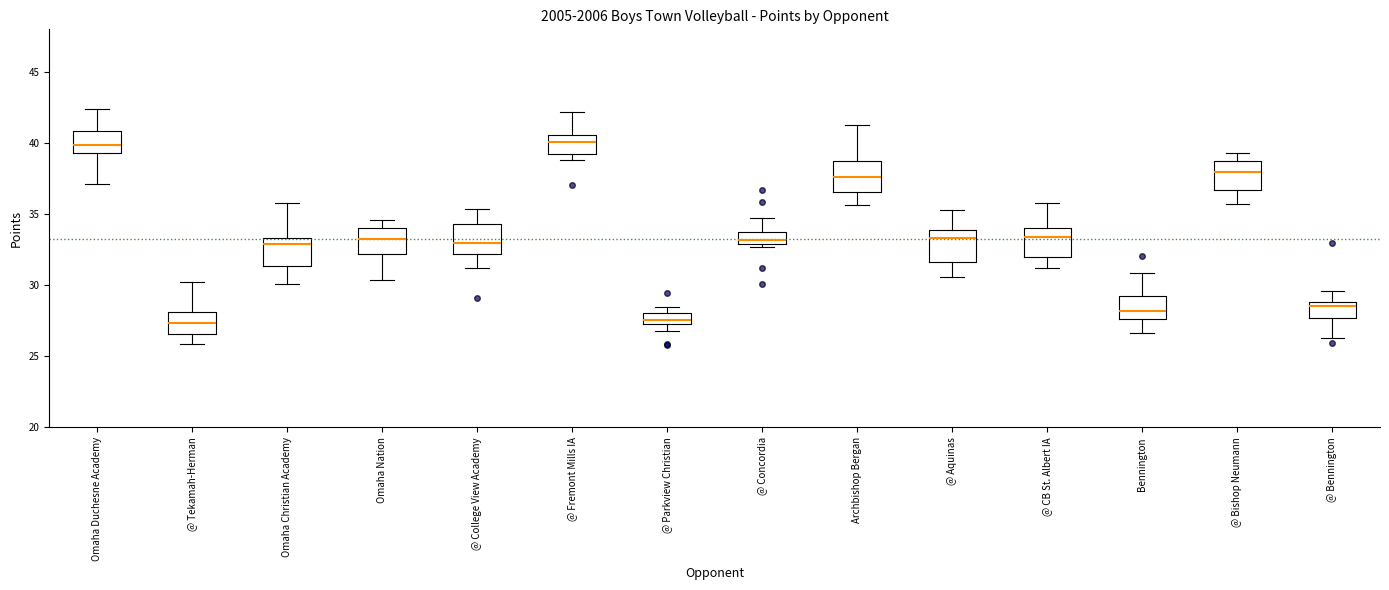

Reading left to right, transcribe this box plot: for each box, give where its median line is, the range the box spans, and where its two whiskers end, as read against the y-axis. The values are not printed on the chart, so give them approximately, as read against the axis.

Omaha Duchesne Academy: median 40.0, box 39.5 to 41.0, whiskers 37.0 to 42.5
@ Tekamah-Herman: median 27.5, box 26.5 to 28.0, whiskers 26.0 to 30.0
Omaha Christian Academy: median 33.0, box 31.5 to 33.5, whiskers 30.0 to 36.0
Omaha Nation: median 33.0, box 32.0 to 34.0, whiskers 30.5 to 34.5
@ College View Academy: median 33.0, box 32.0 to 34.5, whiskers 31.0 to 35.5
@ Fremont Mills IA: median 40.0, box 39.0 to 40.5, whiskers 39.0 (just below the box's lower edge) to 42.0
@ Parkview Christian: median 27.5 (inside the box), box 27.5 to 28.0, whiskers 27.0 to 28.5
@ Concordia: median 33.0 (just above the box's lower edge), box 33.0 to 33.5, whiskers 32.5 to 34.5
Archbishop Bergan: median 37.5, box 36.5 to 39.0, whiskers 35.5 to 41.5
@ Aquinas: median 33.5, box 31.5 to 34.0, whiskers 30.5 to 35.5
@ CB St. Albert IA: median 33.5, box 32.0 to 34.0, whiskers 31.0 to 36.0
Bennington: median 28.0, box 27.5 to 29.0, whiskers 26.5 to 31.0
@ Bishop Neumann: median 38.0, box 36.5 to 38.5, whiskers 35.5 to 39.5
@ Bennington: median 28.5, box 27.5 to 29.0, whiskers 26.5 to 29.5